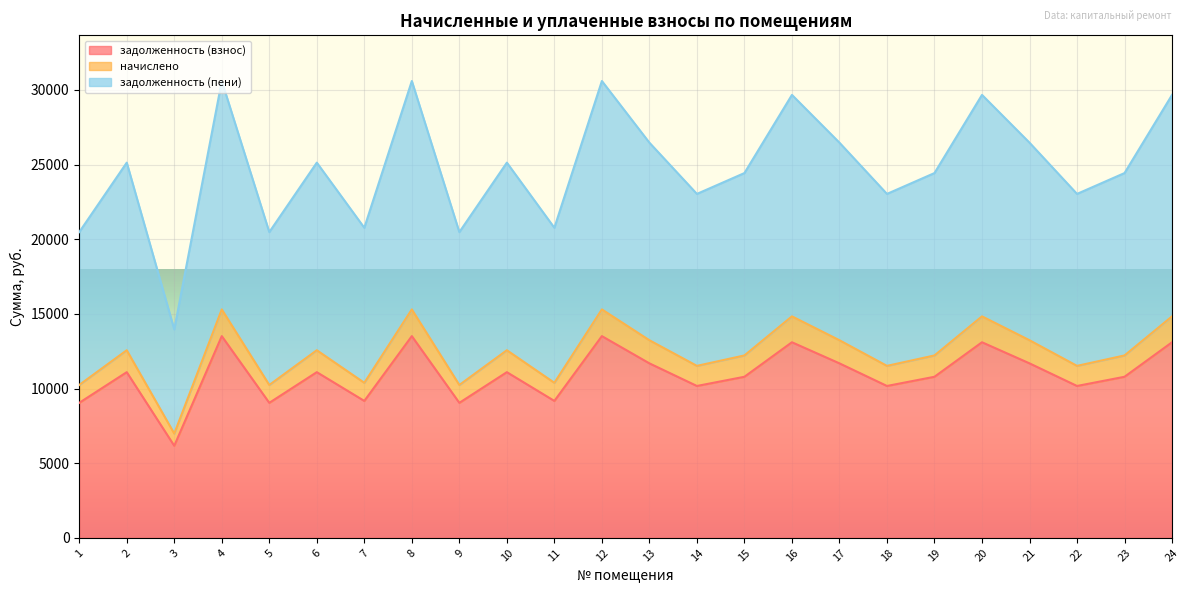

True or false: начислено and задолженность (пени) intersect in this chart.

False